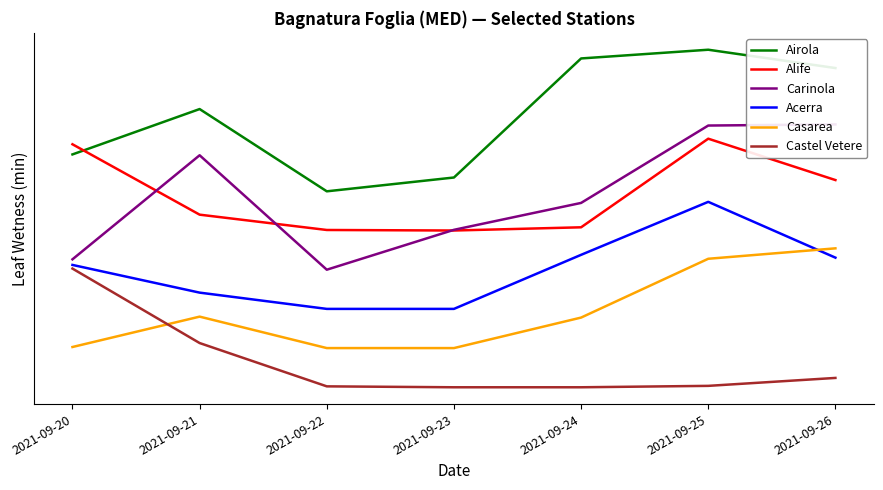

What is the difference between the maximum and minimum values in the Airola series?

722.6